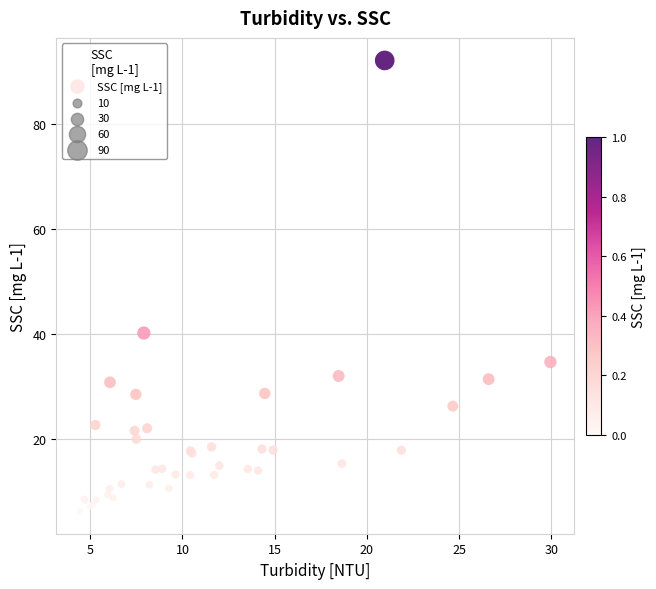

What Y value in the scatter plot is closest to 49?

40.2